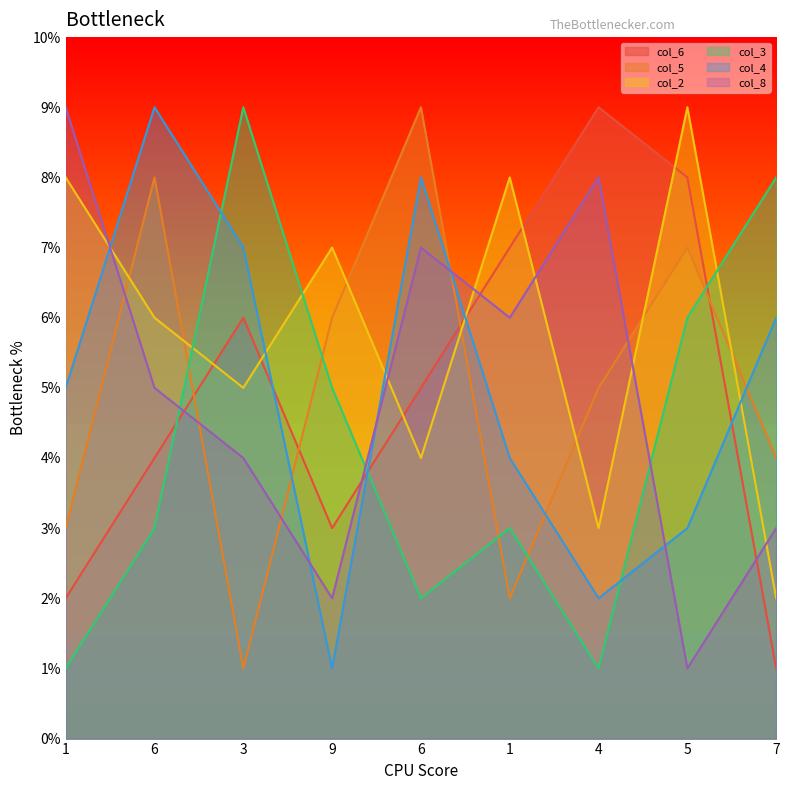

What is the minimum value shown in the chart?

1